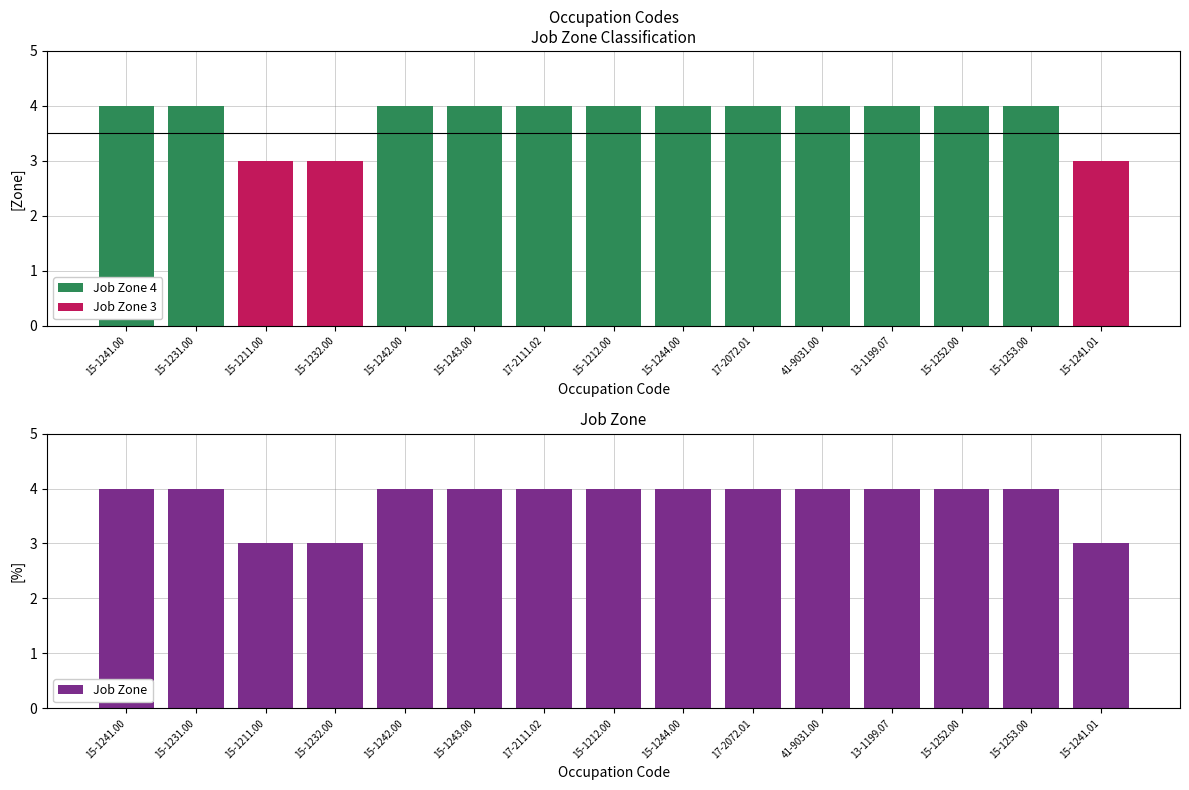

What are all the series names shown in the legend?

Job Zone 4, Job Zone 3, Job Zone